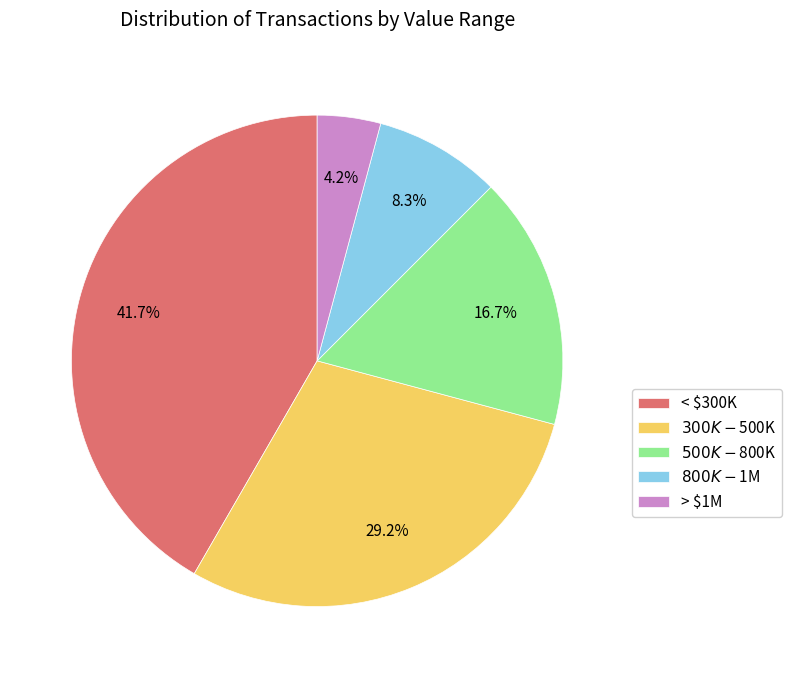

Which category has the smallest portion of the pie?

> $1M